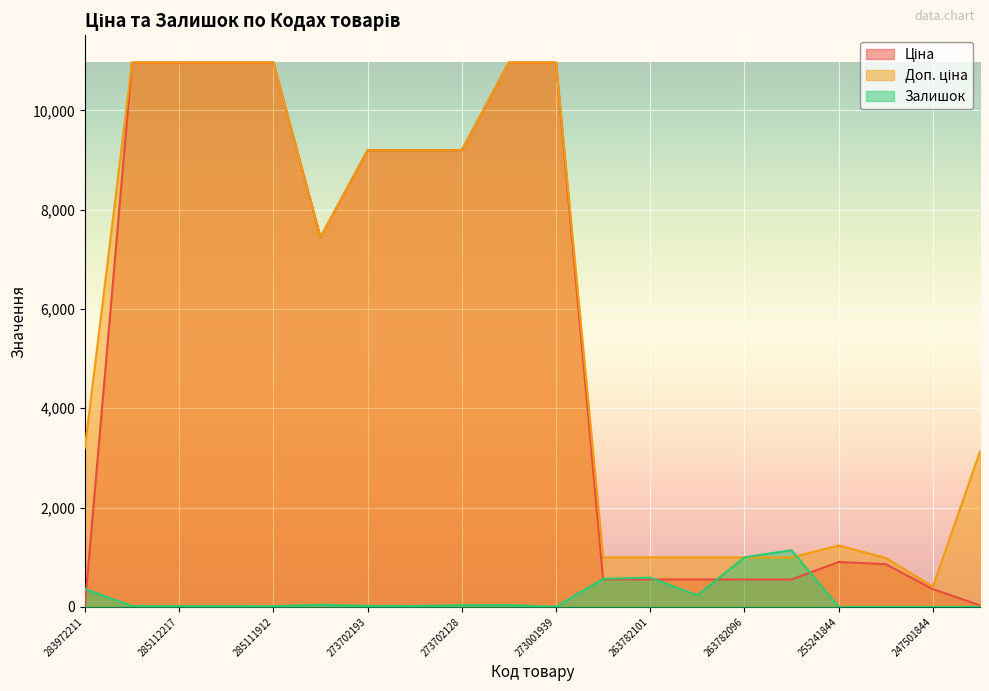

The Ціна series shows 11481.7 at 284392211. True or false?

False